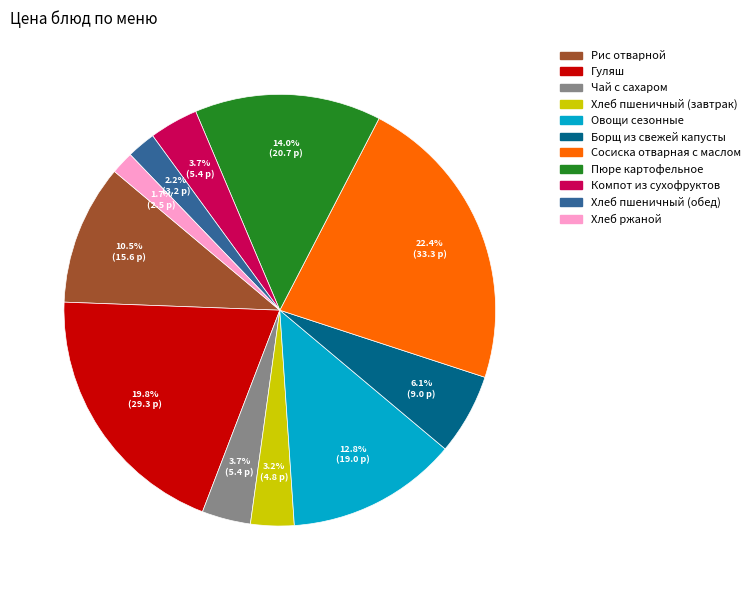

To the nearest percent, what is the combined percentage of Гуляш and Рис отварной?

30%